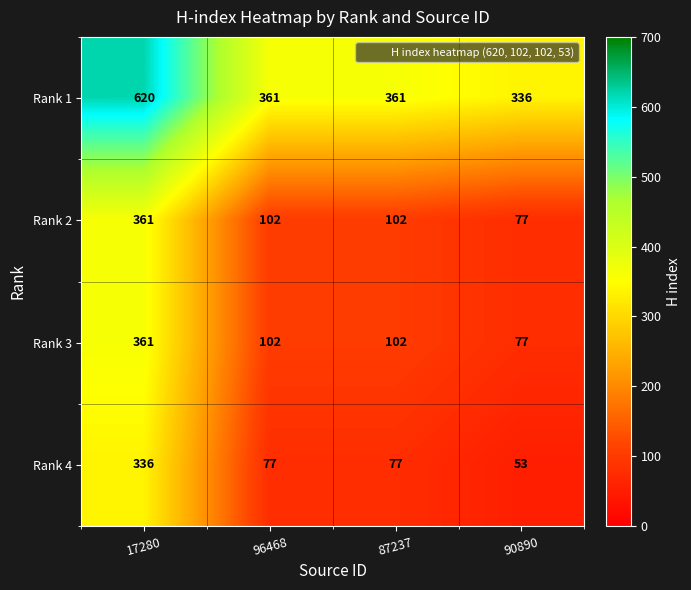

Reading left to right, list all the values displayed in this chart.

Rank 1: 620	361	361	336
Rank 2: 361	102	102	77
Rank 3: 361	102	102	77
Rank 4: 336	77	77	53